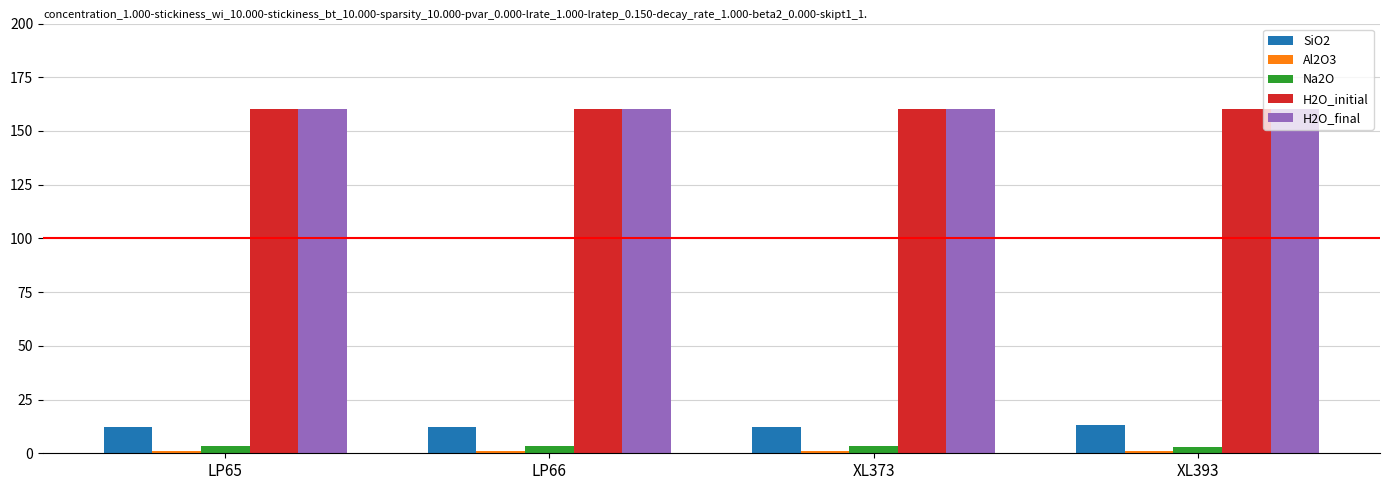

Is the value of H2O_final at LP66 greater than the value of Na2O at LP65?

Yes